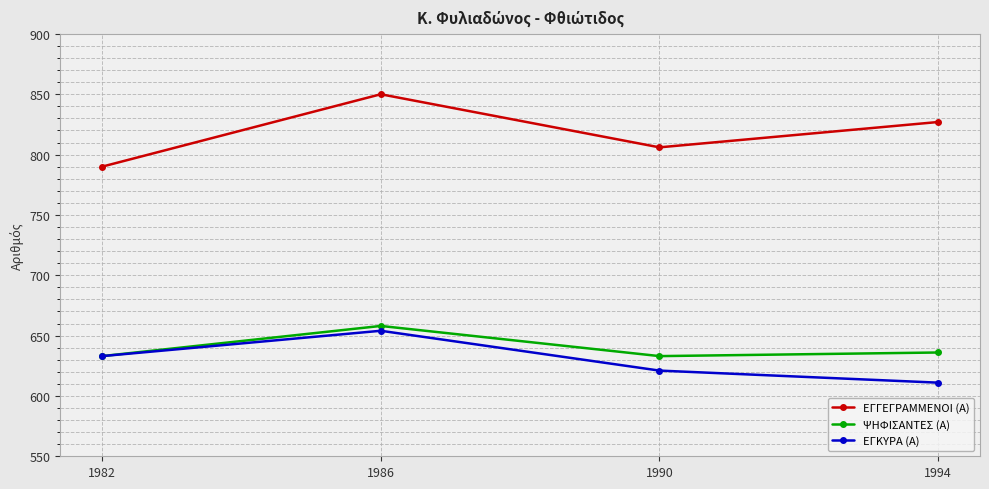

What is the value of the ΨΗΦΙΣΑΝΤΕΣ (Α) point at the 4th from the left?

636